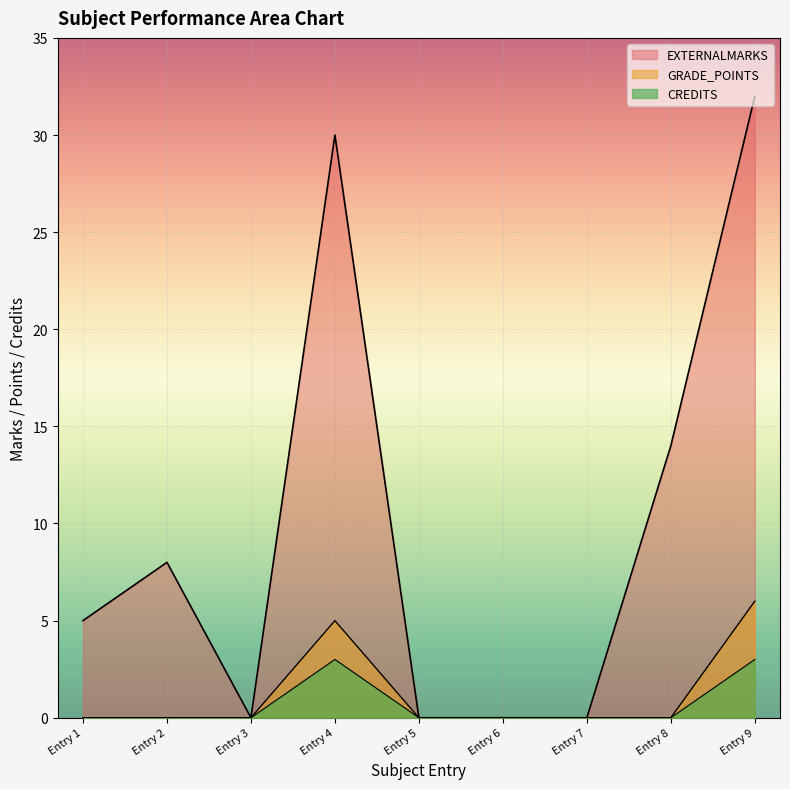

The GRADE_POINTS series shows 1 at Entry 9. True or false?

False